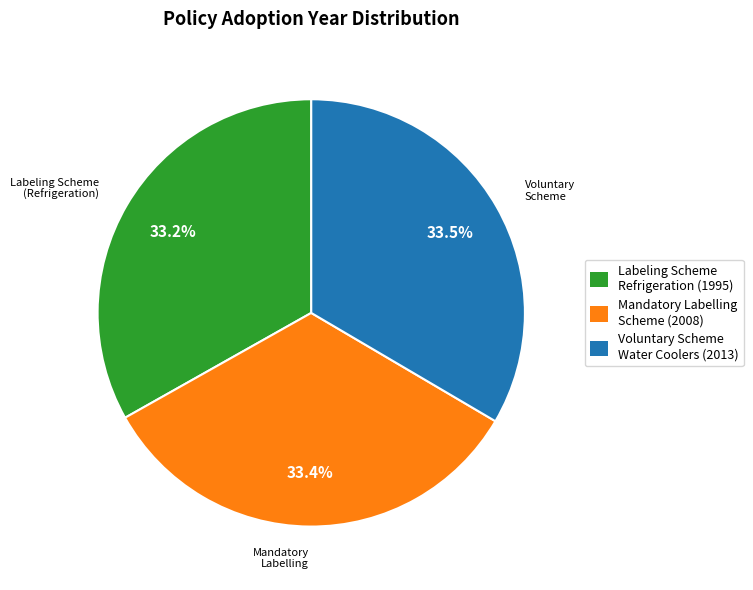

What percentage do Labeling Scheme Refrigeration (1995) and Mandatory Labelling Scheme (2008) together represent?

66.5%